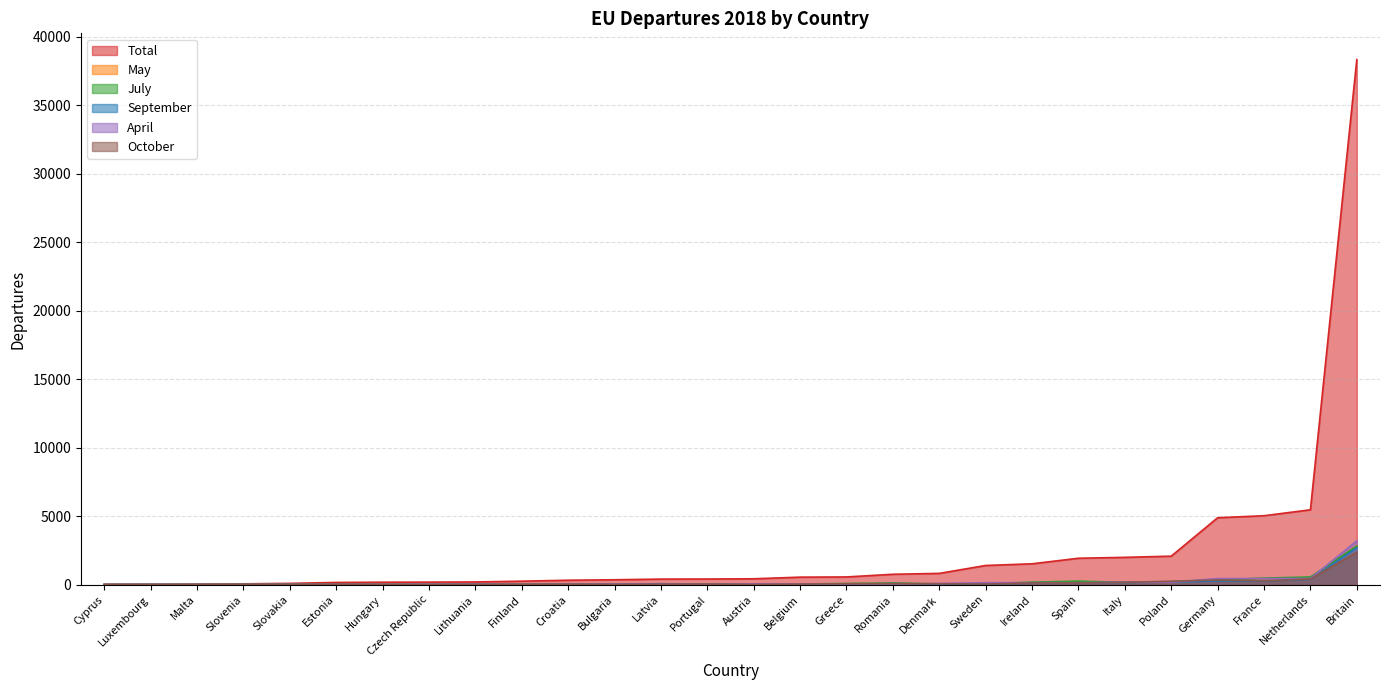

What is the difference between the highest and lowest values at Austria?

408